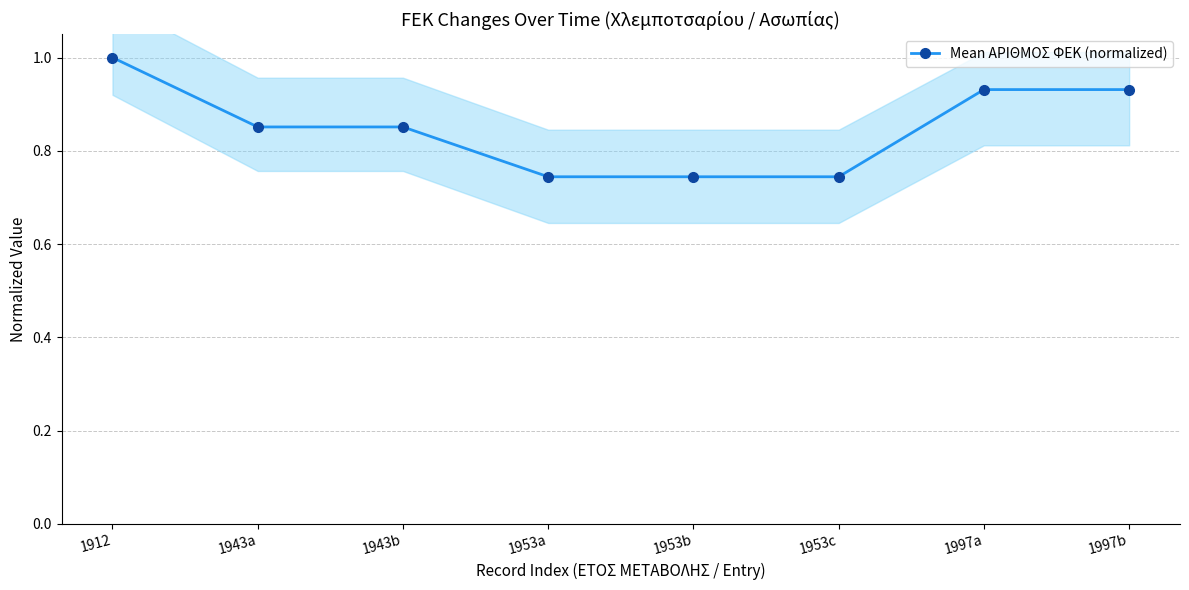

What is the change in value from 1912 to 1953a?

-0.3